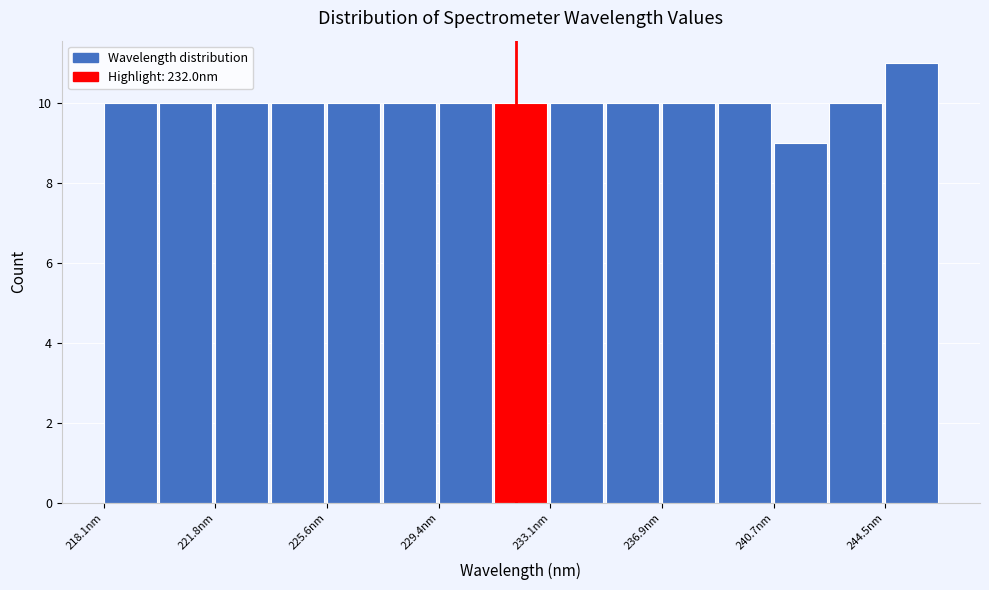

Read against the x-axis, roughly where is the centre of the tallest bar?

245.5